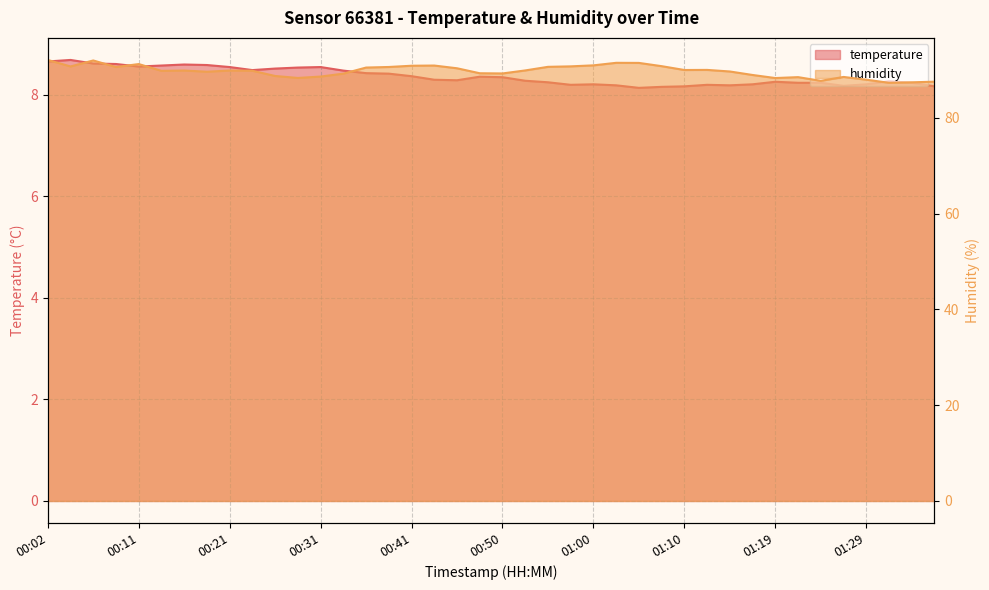

At which category does the chart reach its minimum across all series?

01:05